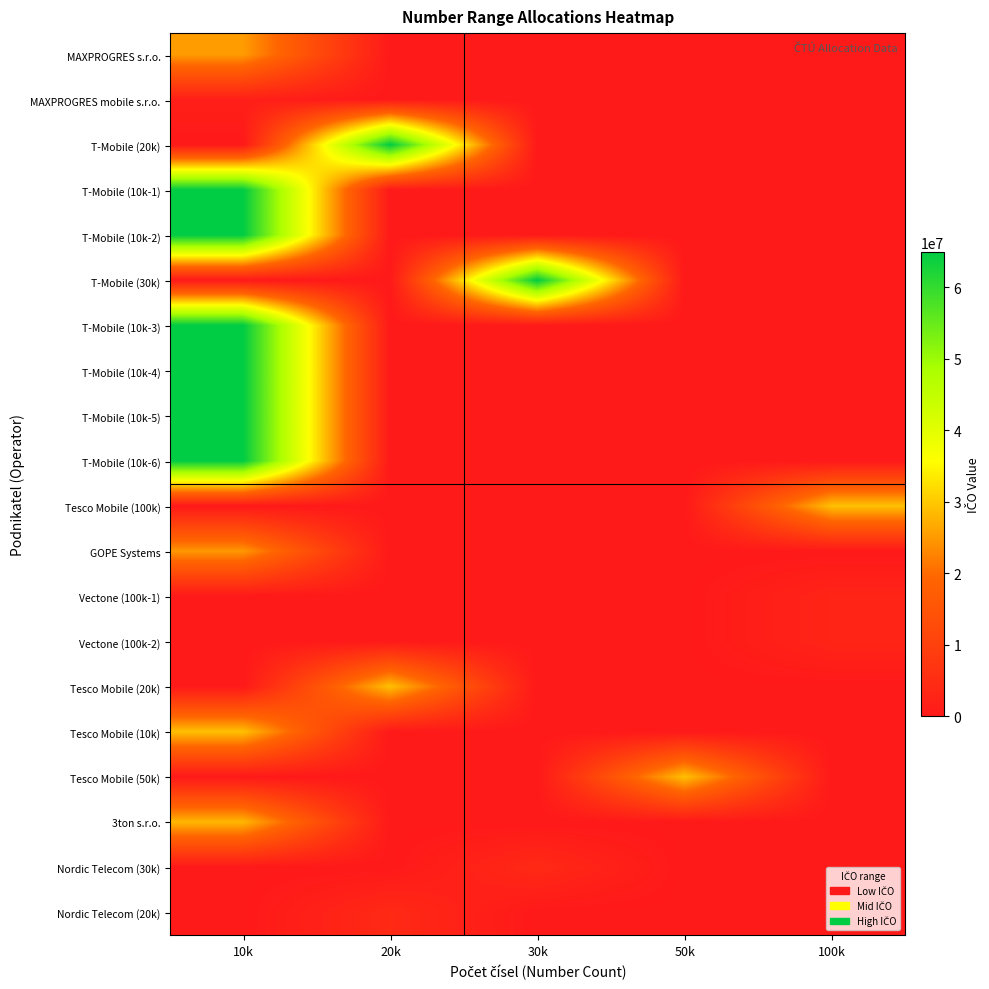

At 30k, list the series in order from largest to smallest.

T-Mobile (30k), Nordic Telecom (30k), MAXPROGRES s.r.o., MAXPROGRES mobile s.r.o., T-Mobile (20k), T-Mobile (10k-1), T-Mobile (10k-2), T-Mobile (10k-3), T-Mobile (10k-4), T-Mobile (10k-5), T-Mobile (10k-6), Tesco Mobile (100k), GOPE Systems, Vectone (100k-1), Vectone (100k-2), Tesco Mobile (20k), Tesco Mobile (10k), Tesco Mobile (50k), 3ton s.r.o., Nordic Telecom (20k)